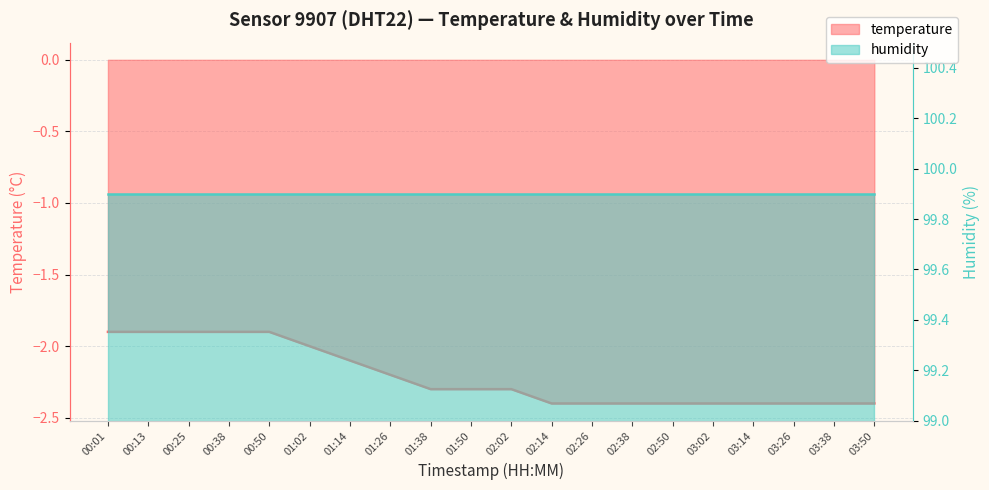

Reading right to left, extract all data points from this chart.

-2.4	-2.4	-2.4	-2.4	-2.4	-2.4	-2.4	-2.4	-2.4	-2.3	-2.3	-2.3	-2.2	-2.1	-2.0	-1.9	-1.9	-1.9	-1.9	-1.9